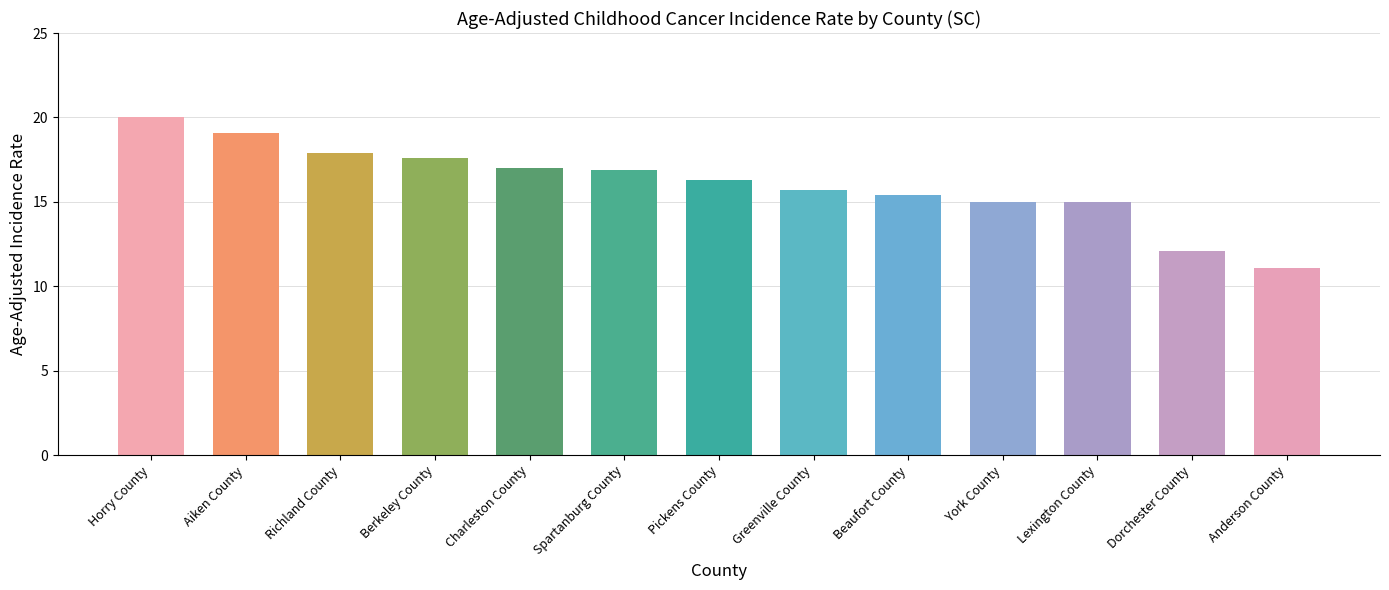

What is the change in value from Berkeley County to Pickens County?

-1.3